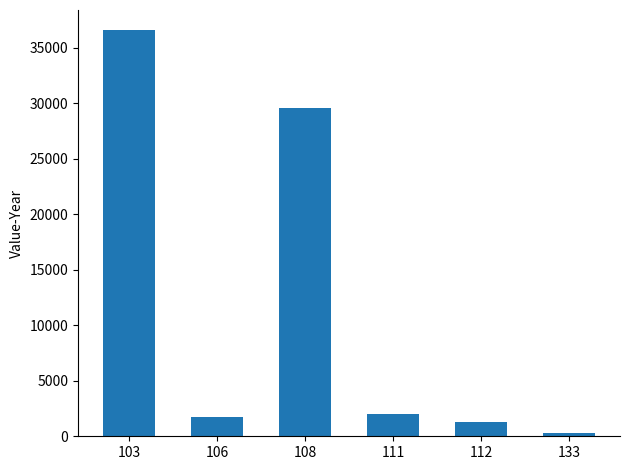

What is the greatest value displayed?

36581